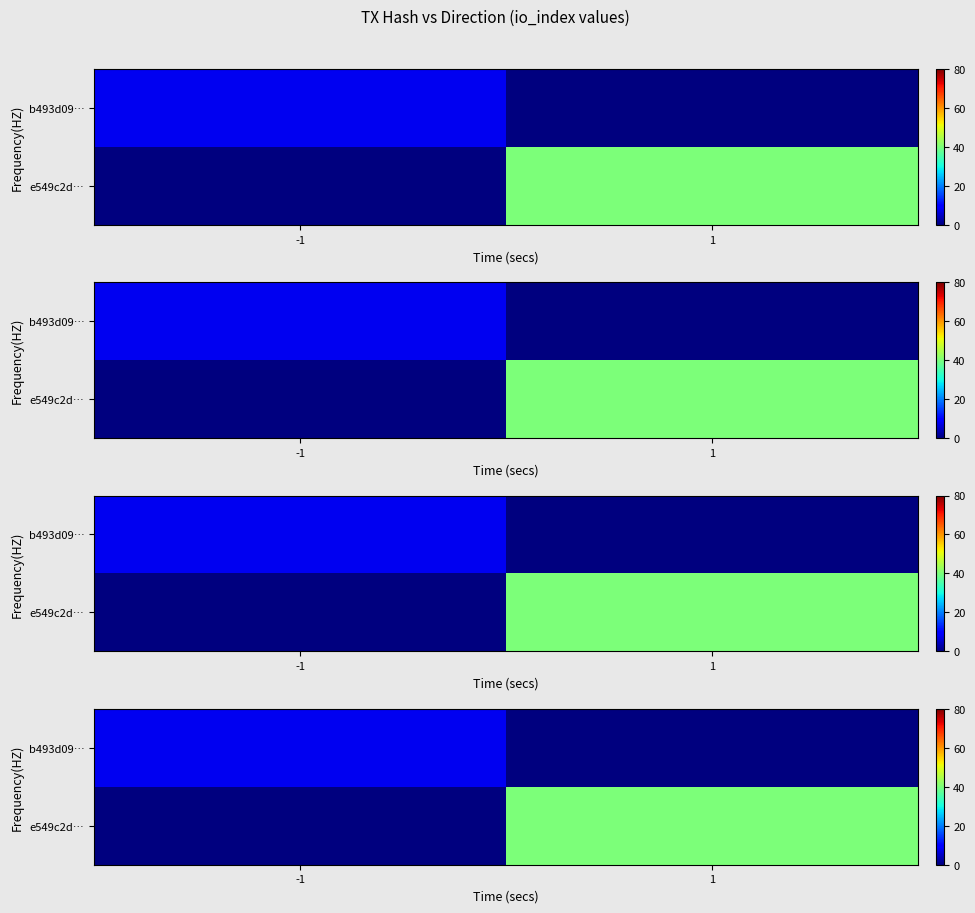

What value does the b493d09… series have at -1?

8